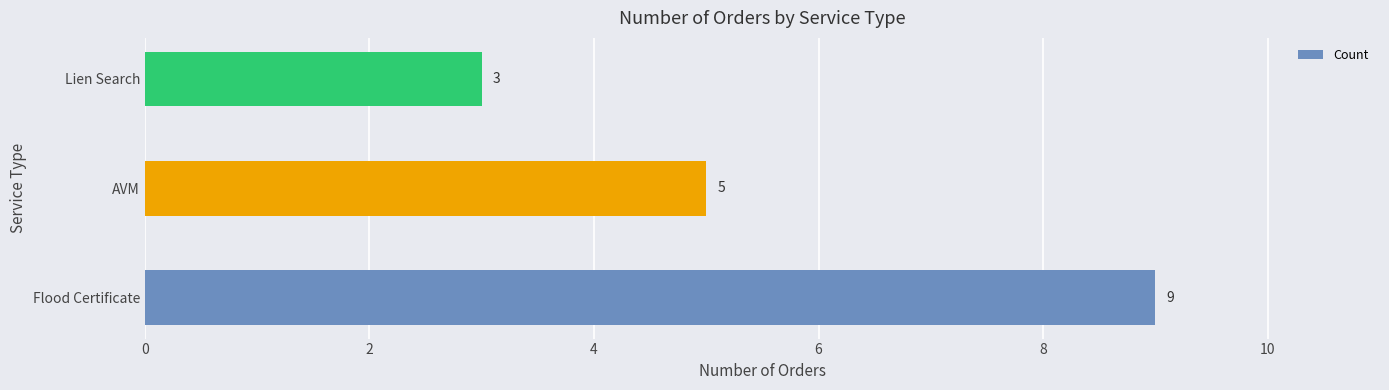

True or false: the data shows 9 at Flood Certificate.

True